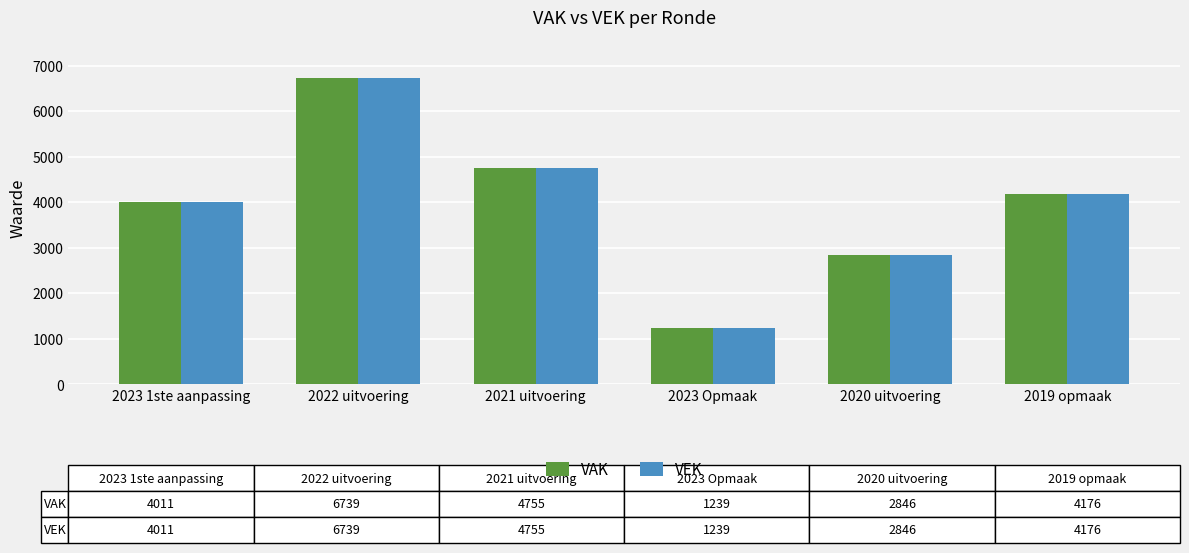

How many data points does each series have?

6